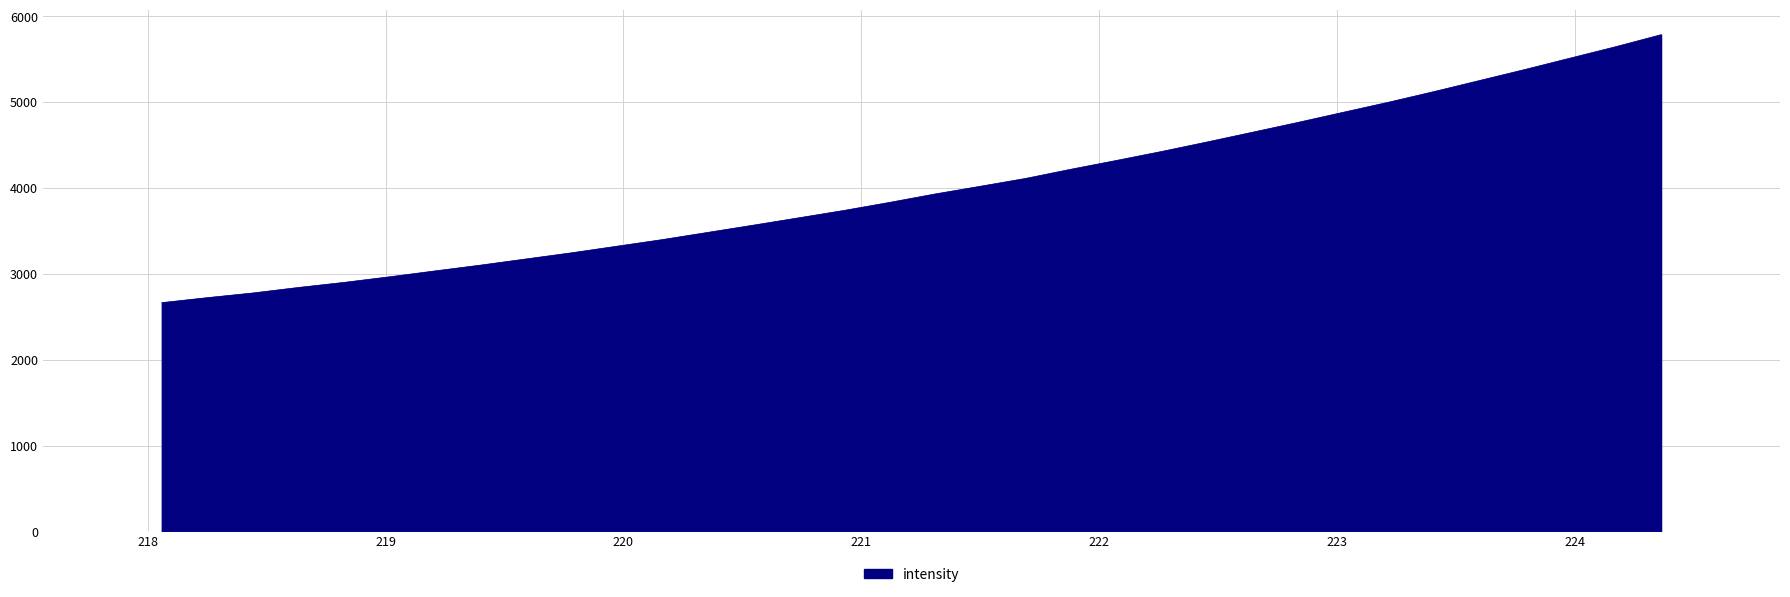

What is the minimum value shown in the chart?

2665.2